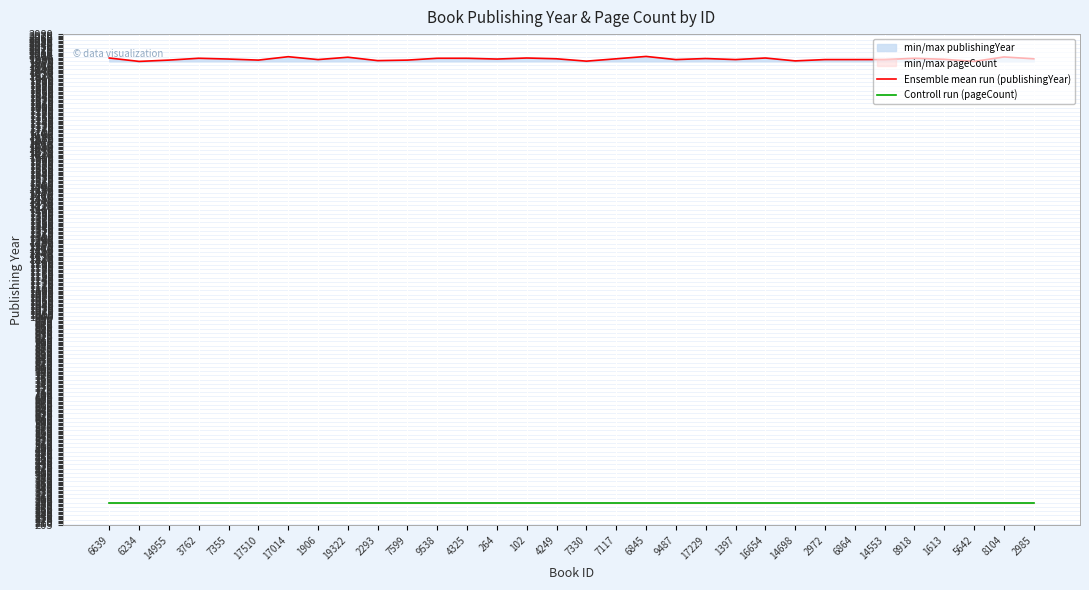

Which series has the widest spread of values?

Ensemble mean run (publishingYear)